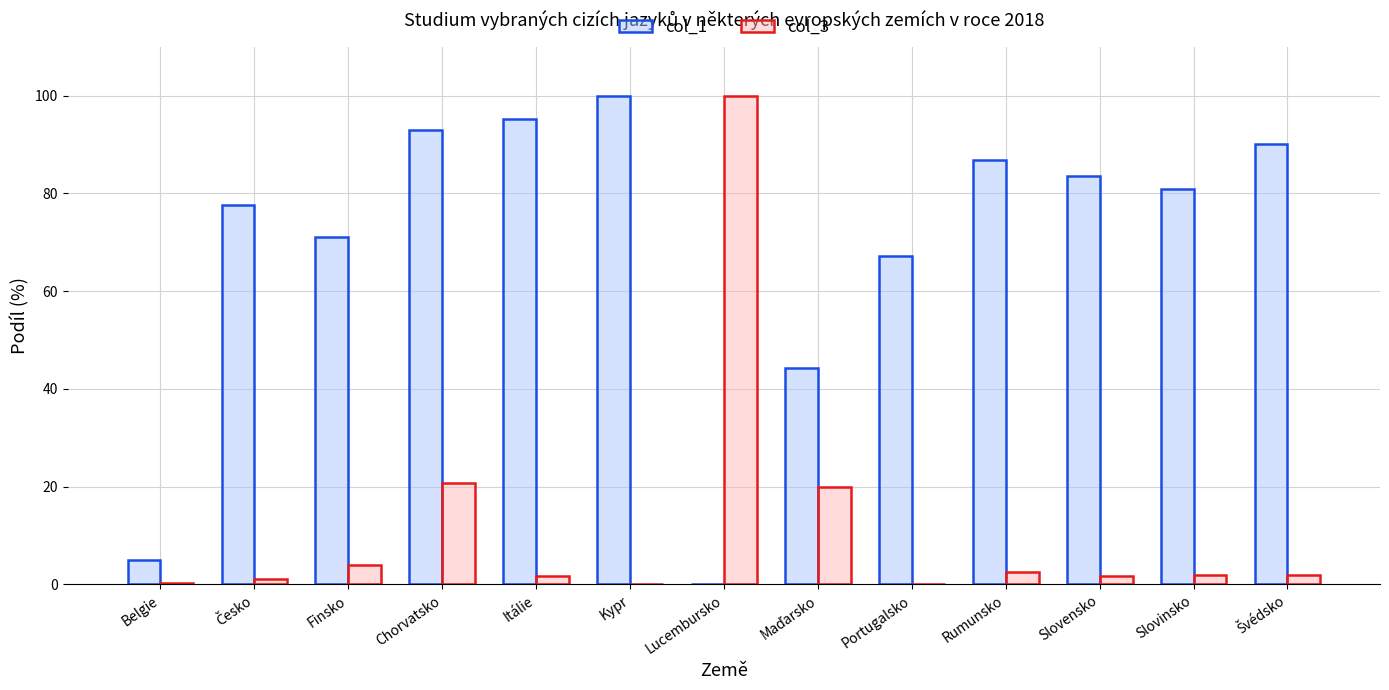

What is the greatest value displayed?

100.0